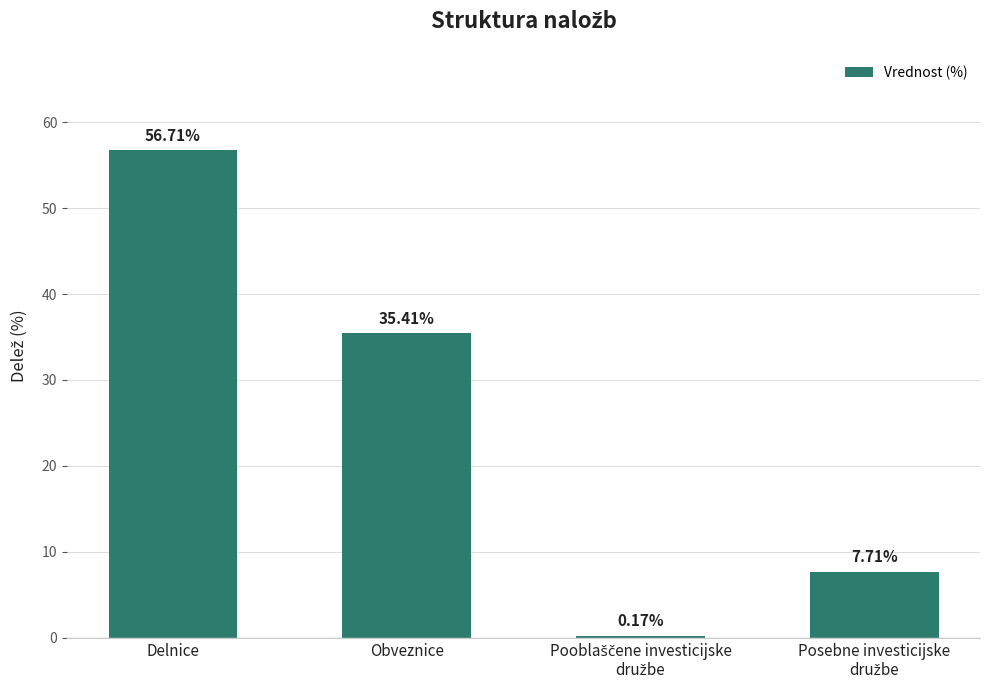

Between Obveznice and Delnice, which is larger?

Delnice